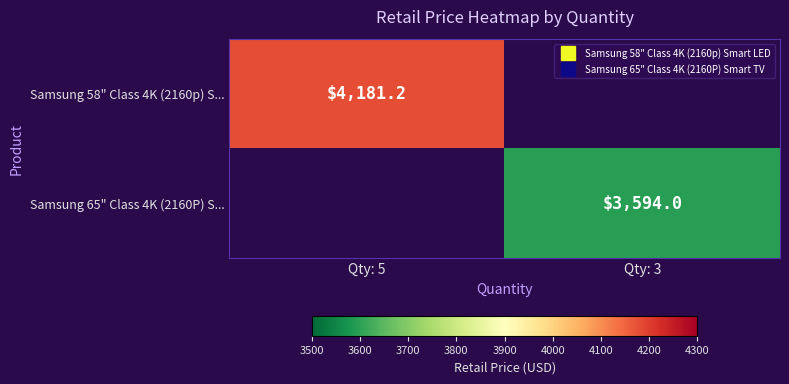

Which series has the widest spread of values?

Samsung 58" Class 4K (2160p) S...